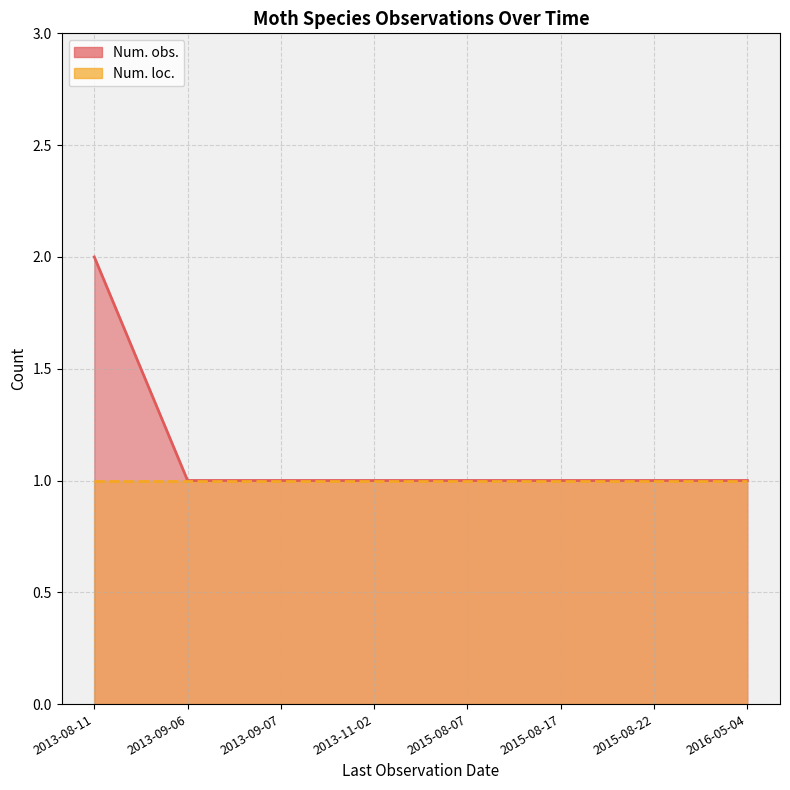

What is the average value?

1